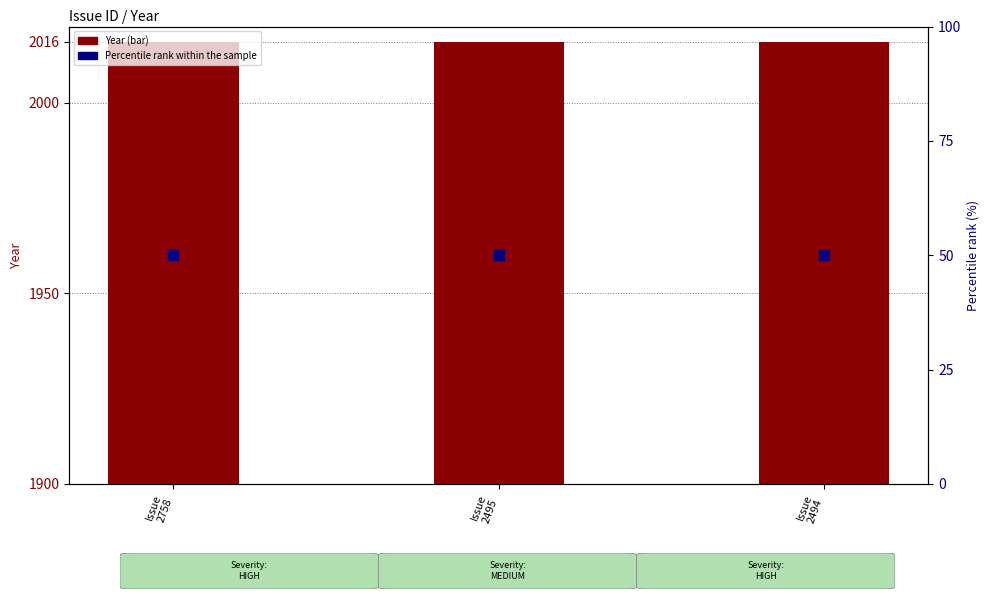

Which series contains the highest Y value?

Year